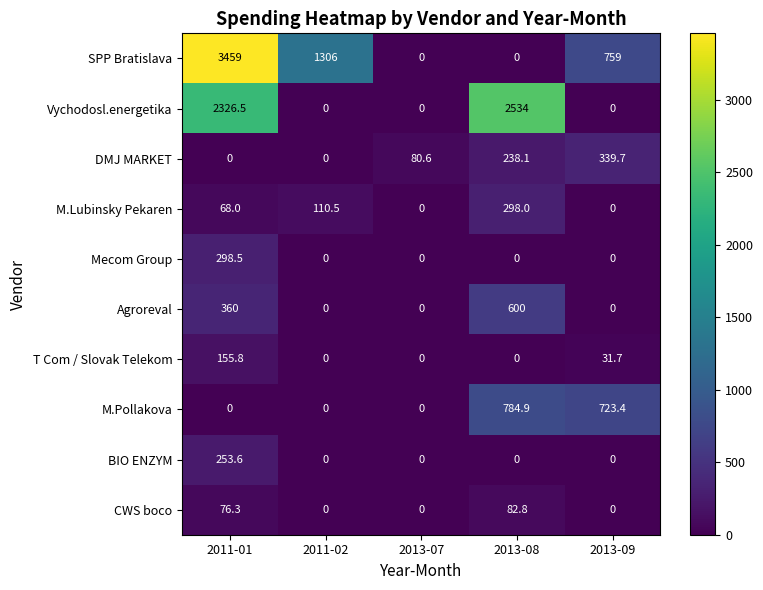

At which label is CWS boco closest to 41?

2011-01